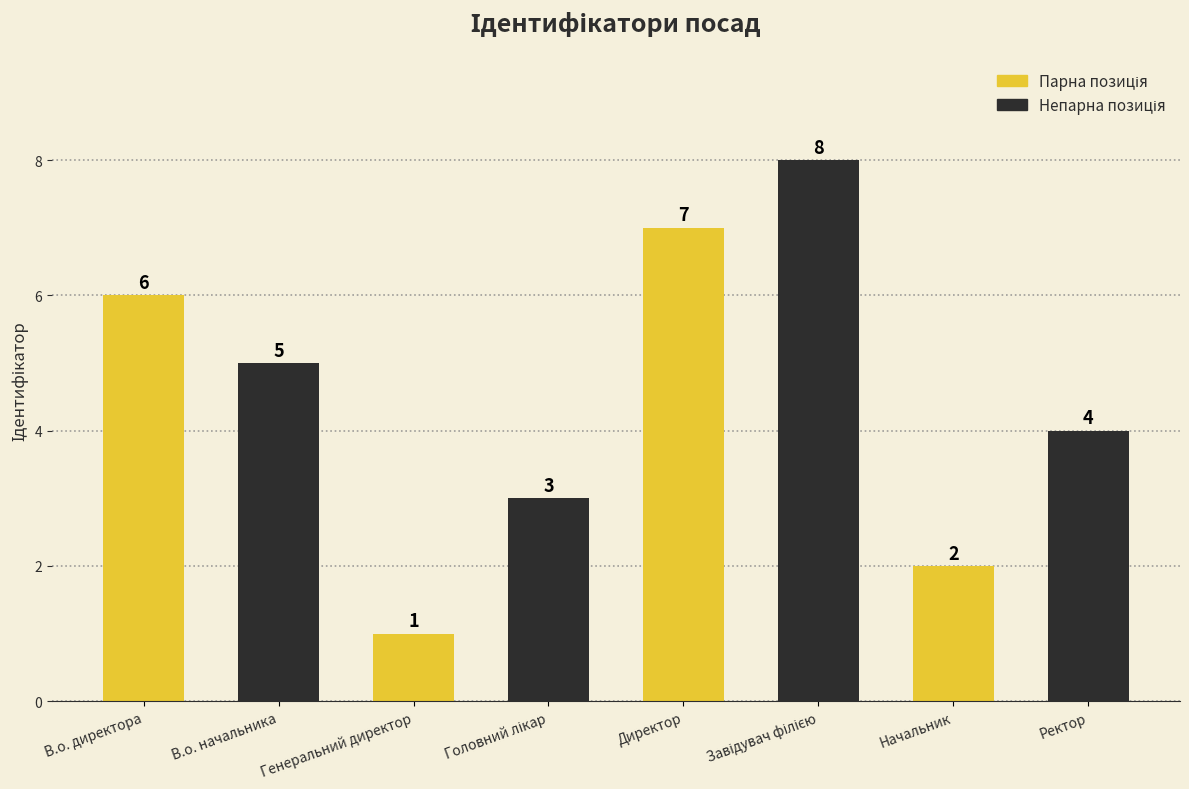

What is the maximum value shown in the chart?

8